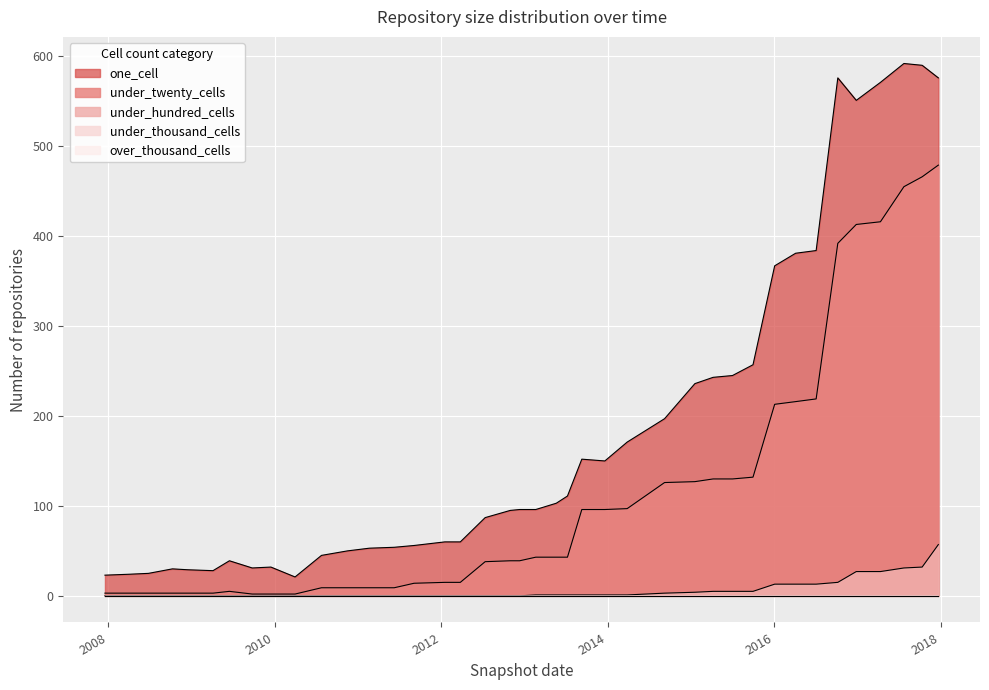

How many interior local valleys does the one_cell series have?

5